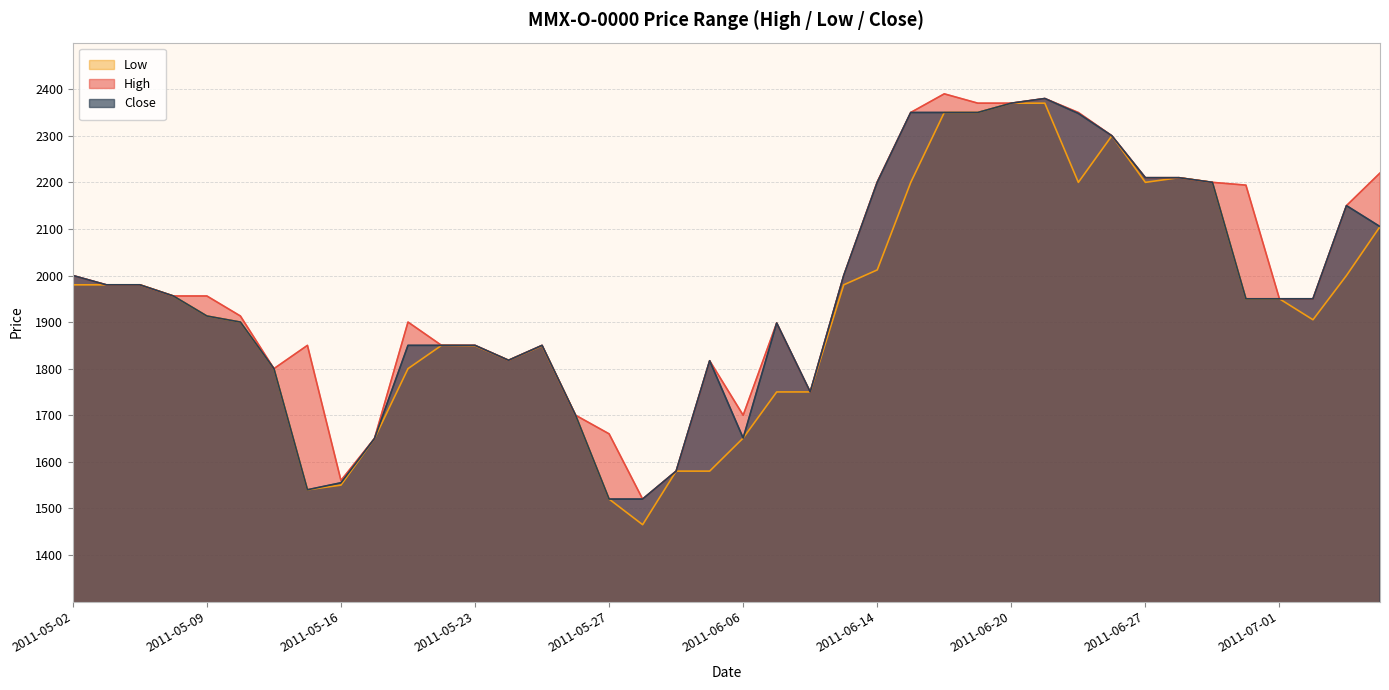

How many lines are shown in the chart?

3